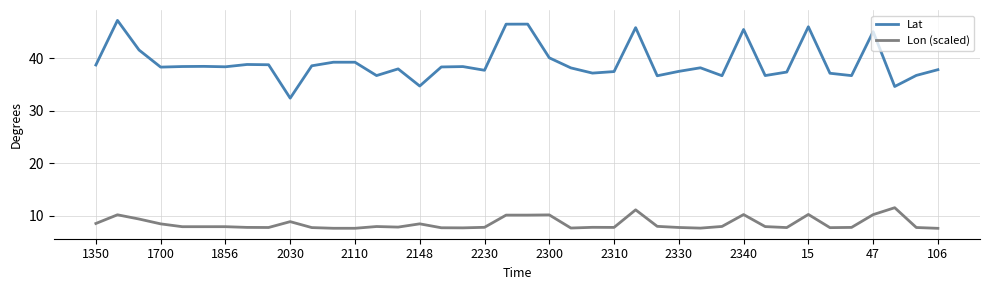

What is the maximum value for Lon (scaled)?

11.5